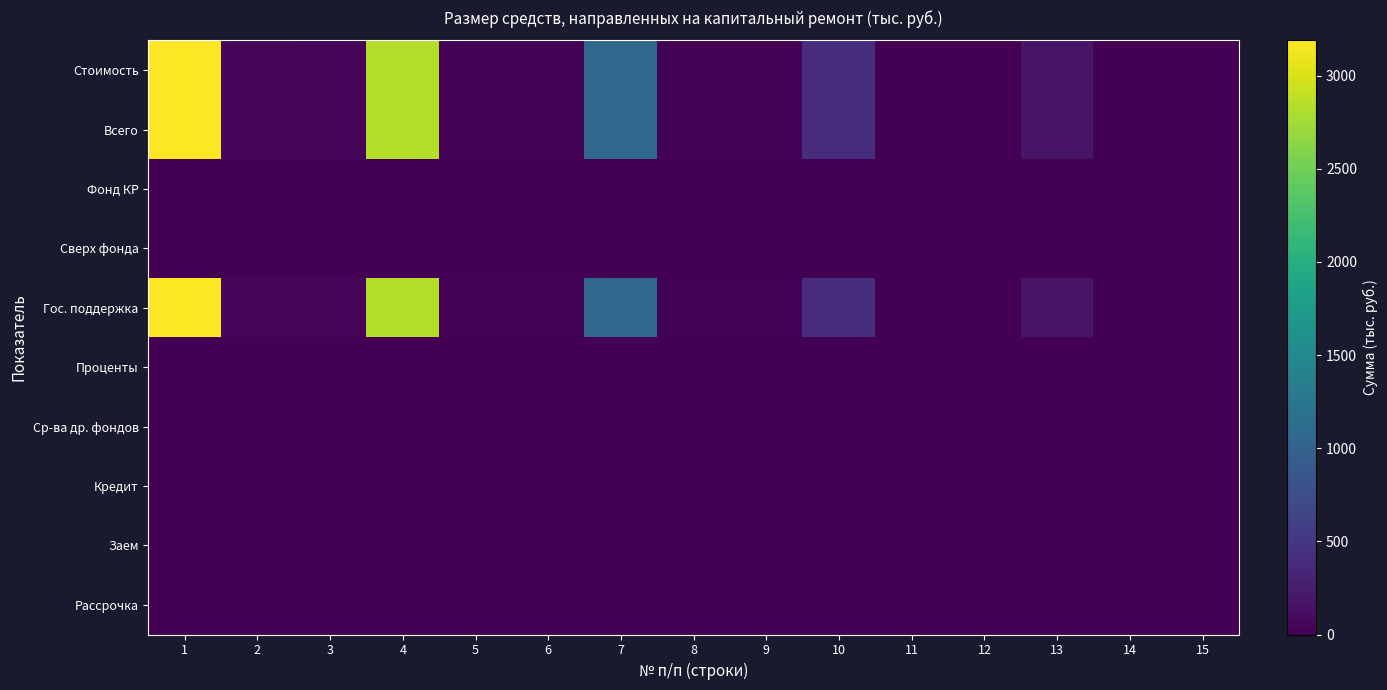

What is the difference between the highest and lowest values at 5?

36.9